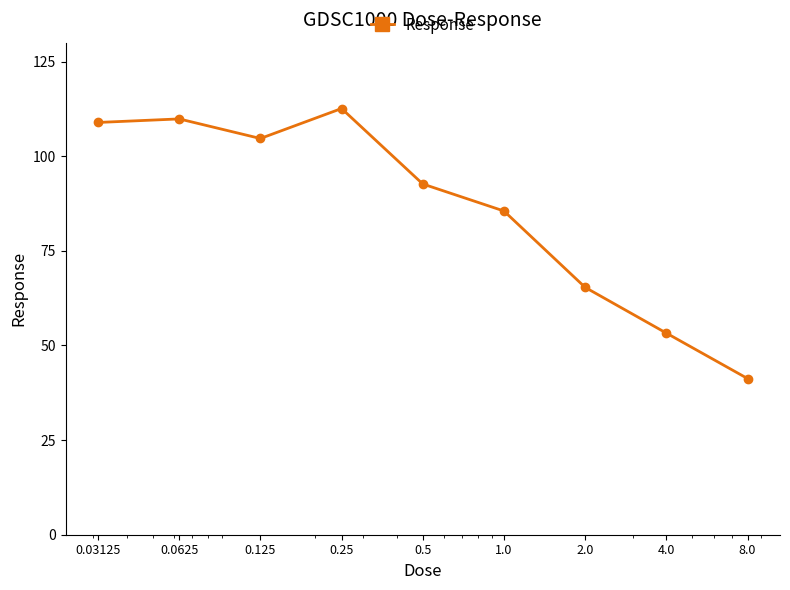

True or false: there are more than 0 points higher than both neighbors.

True